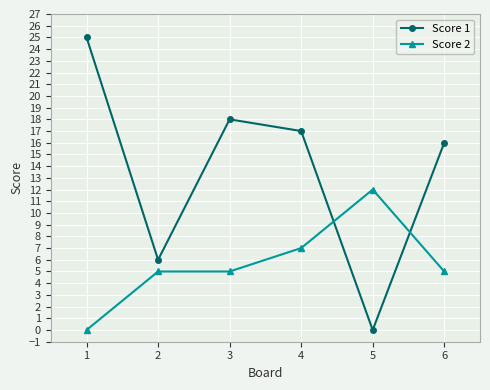

What is the average value of the Score 2 series?

6